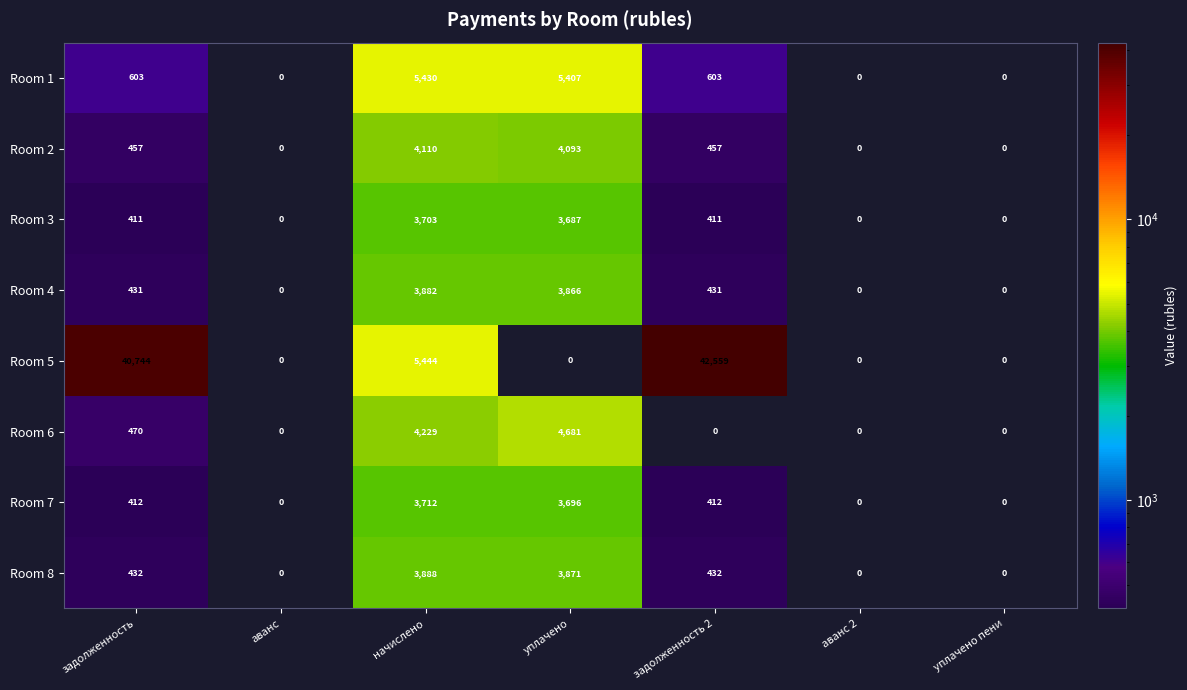

What is the sum of all Room 5 values?

88747